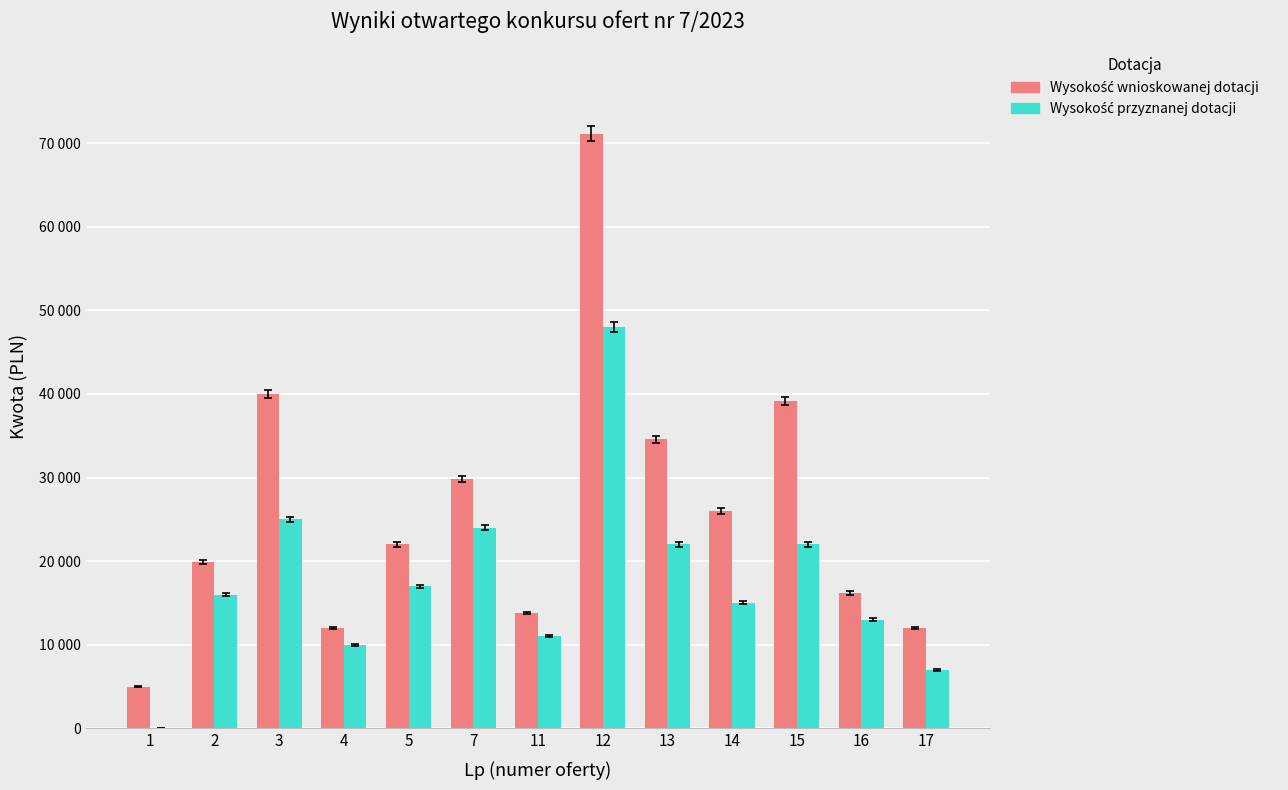

Are the bars grouped side by side (vs. stacked)?

Yes